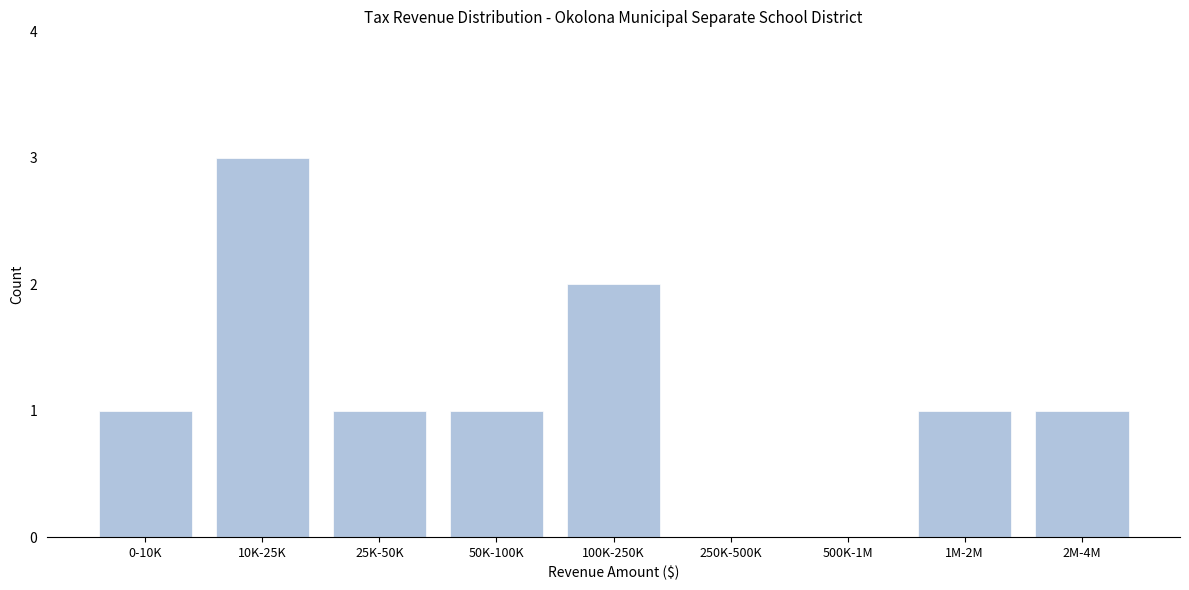

Reading left to right, transcribe all the data shown in this chart.

0-10K=1	10K-25K=3	25K-50K=1	50K-100K=1	100K-250K=2	250K-500K=0	500K-1M=0	1M-2M=1	2M-4M=1